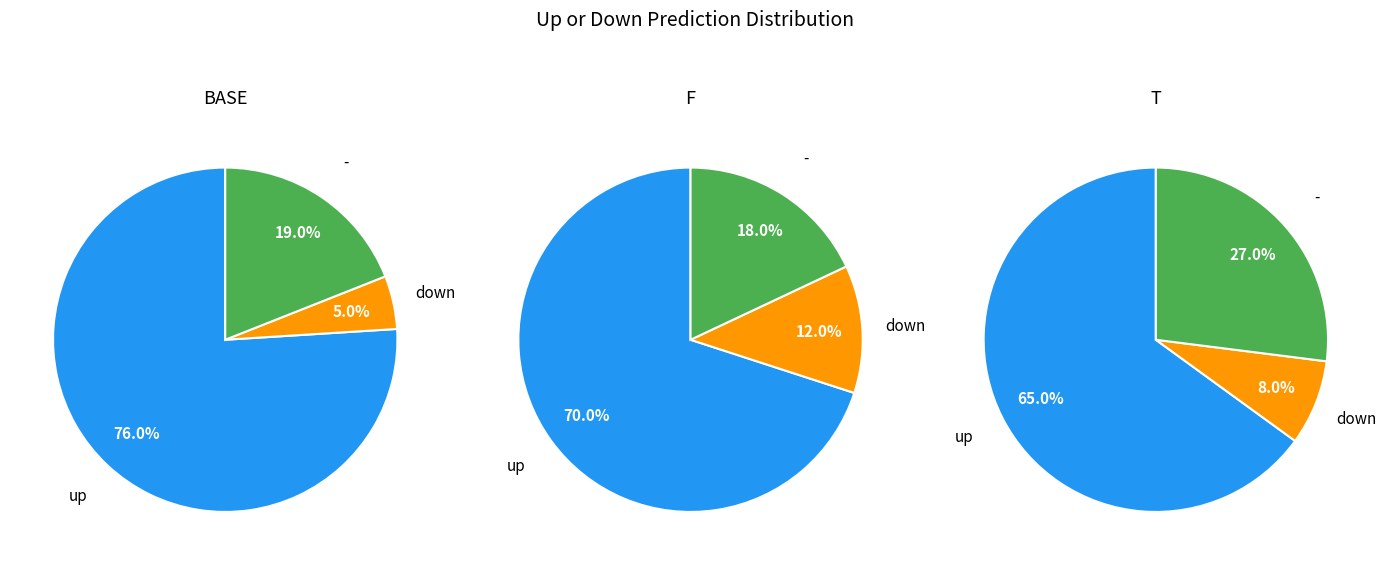

The - slice represents 14% of the pie. True or false?

False